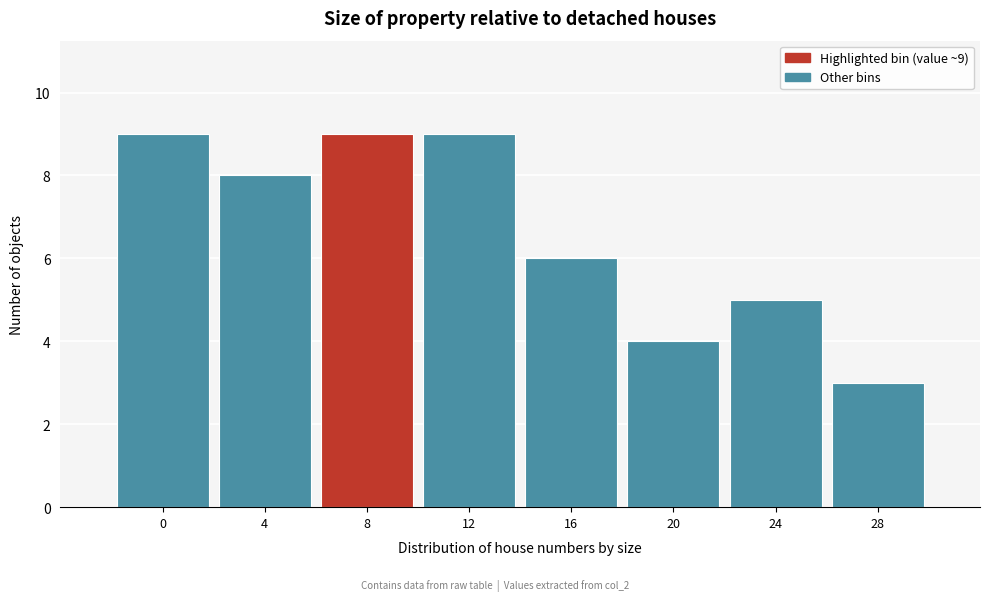

Reading left to right, what are all the values shown in this chart?

0=9	4=8	8=9	12=9	16=6	20=4	24=5	28=3